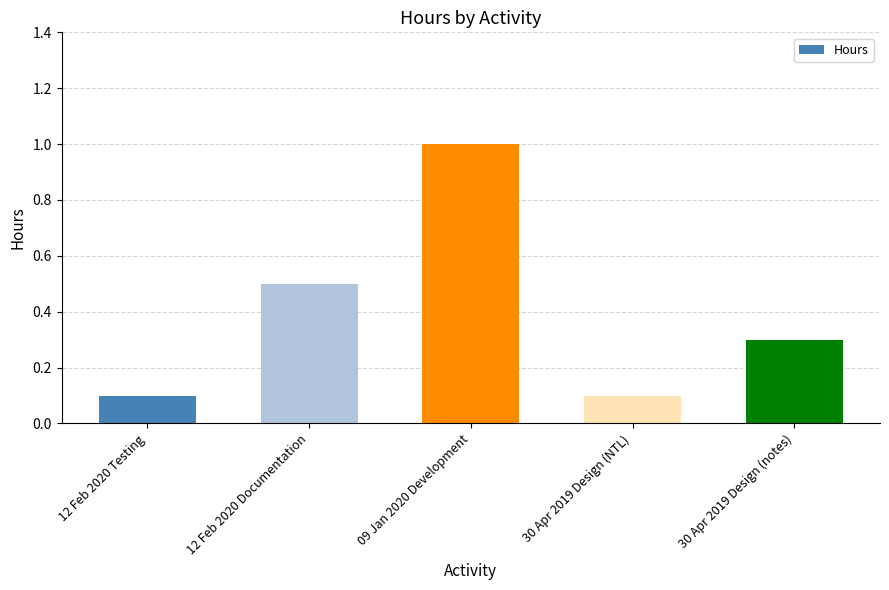

Count the values in the range 0 to 1.

5